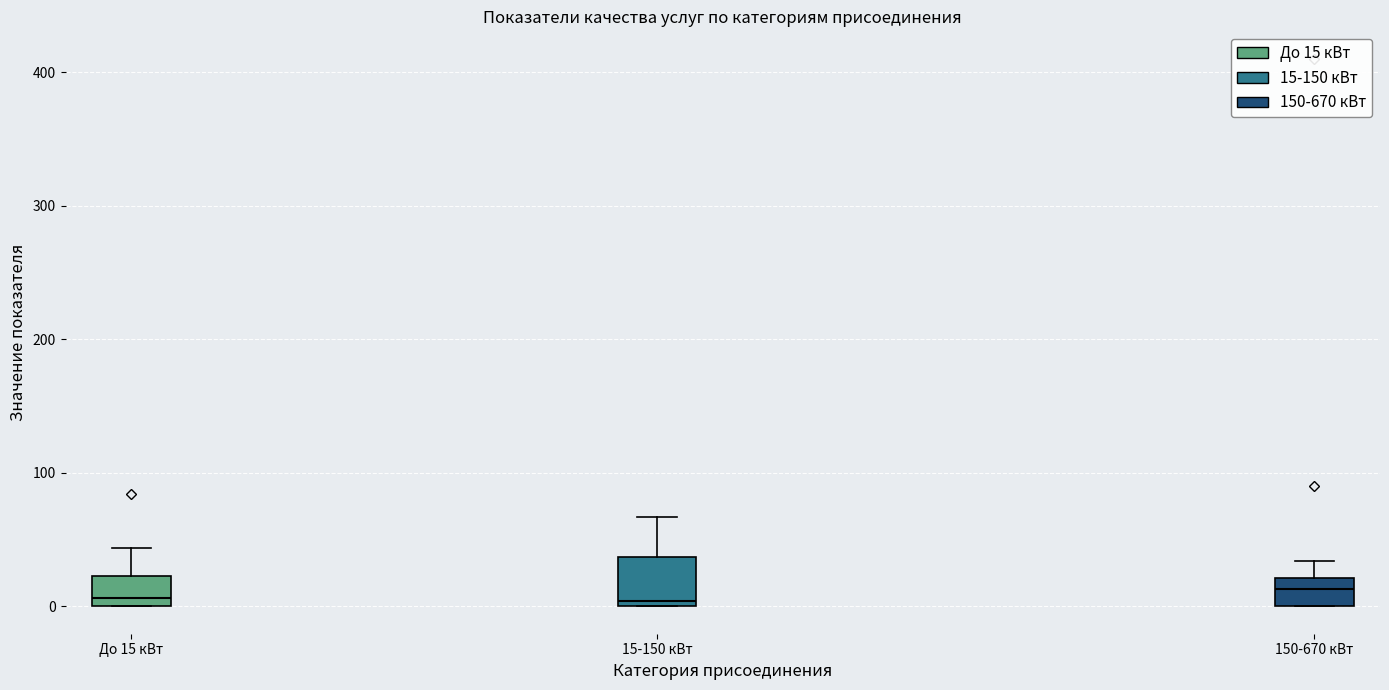

Reading left to right, read every box against the y-axis: the position of its median line, the range the box covers, and the ends of its whiskers. The values are not printed on the chart, so give them approximately, as read against the axis.

До 15 кВт: median 10, box 0 to 20, whiskers 0 to 40
15-150 кВт: median 0 (just above the box's lower edge), box 0 to 40, whiskers 0 to 70
150-670 кВт: median 10, box 0 to 20, whiskers 0 to 30